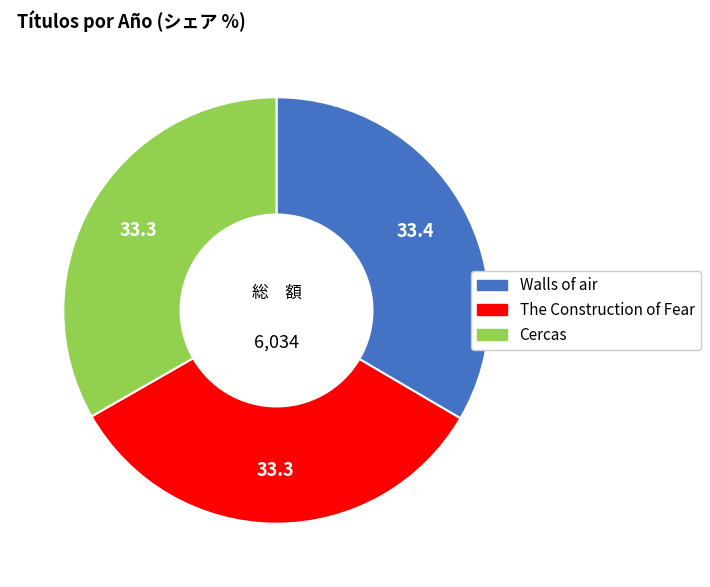

Does any single category account for the majority?

No